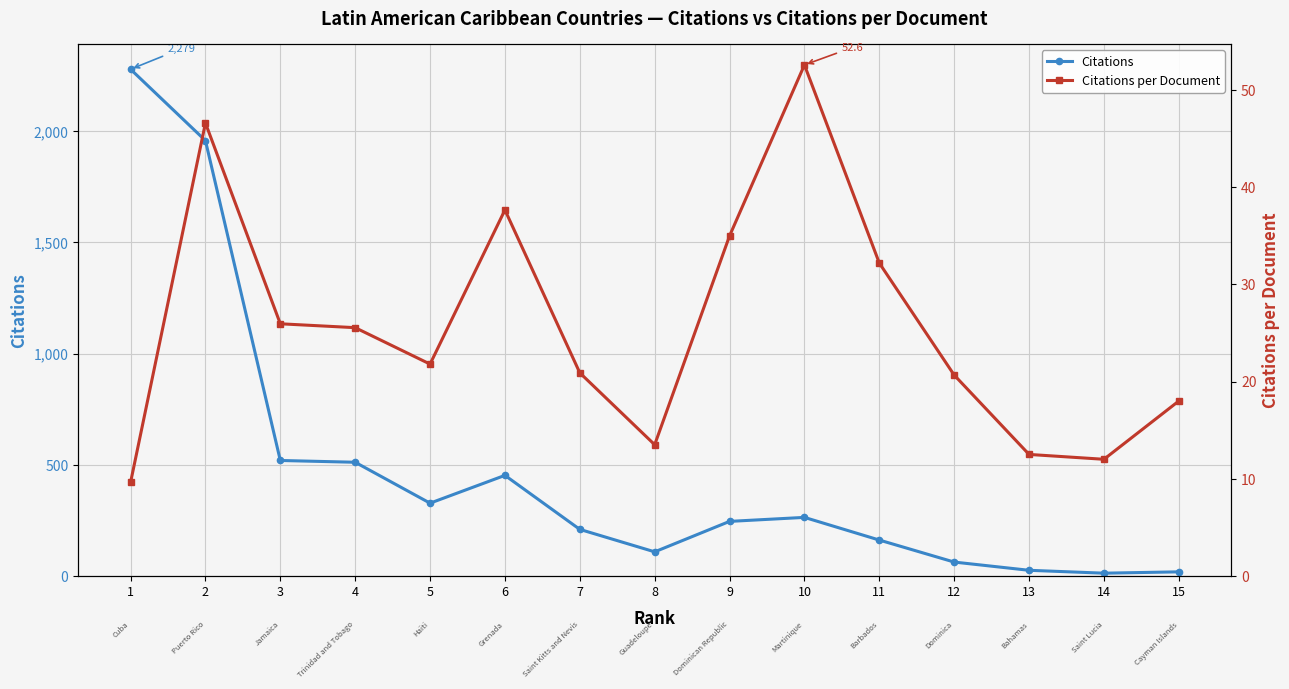

True or false: Citations per Document has a value of 44.2 at 4.

False